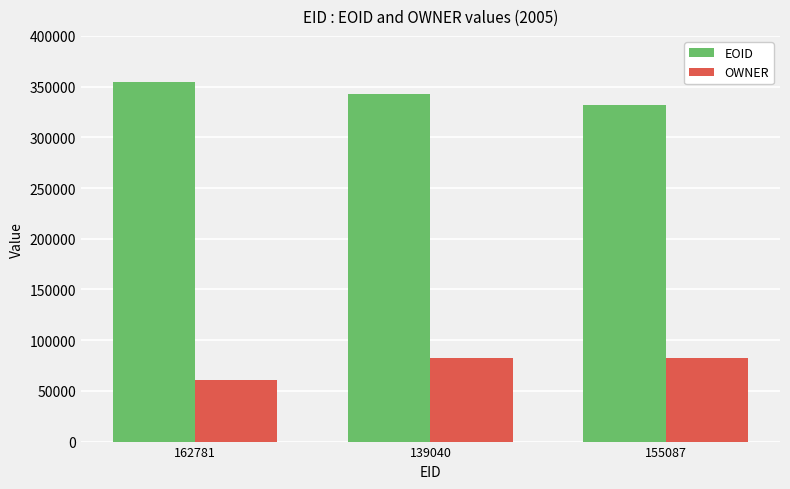

Which category has the lowest value across all series?

162781